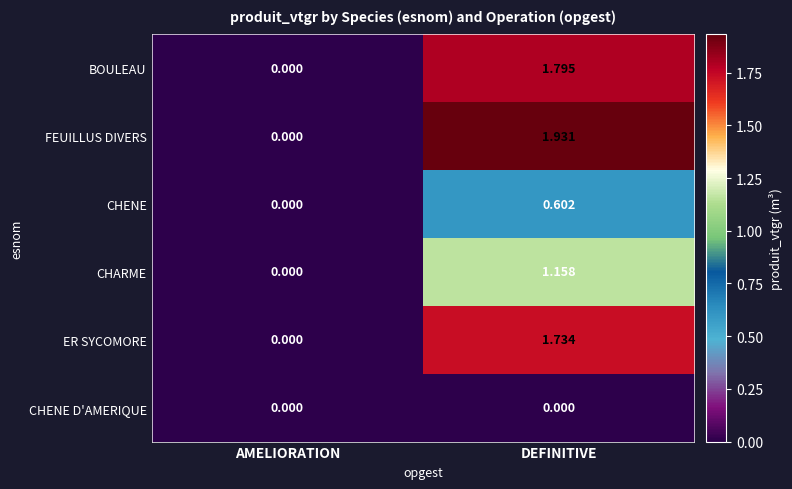

Which series has the largest total across all categories?

FEUILLUS DIVERS